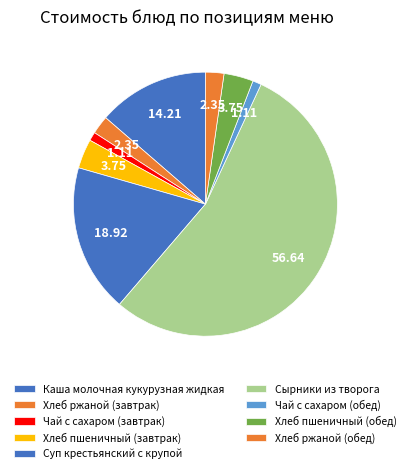

Does Сырники из творога account for over 50% of the chart?

Yes